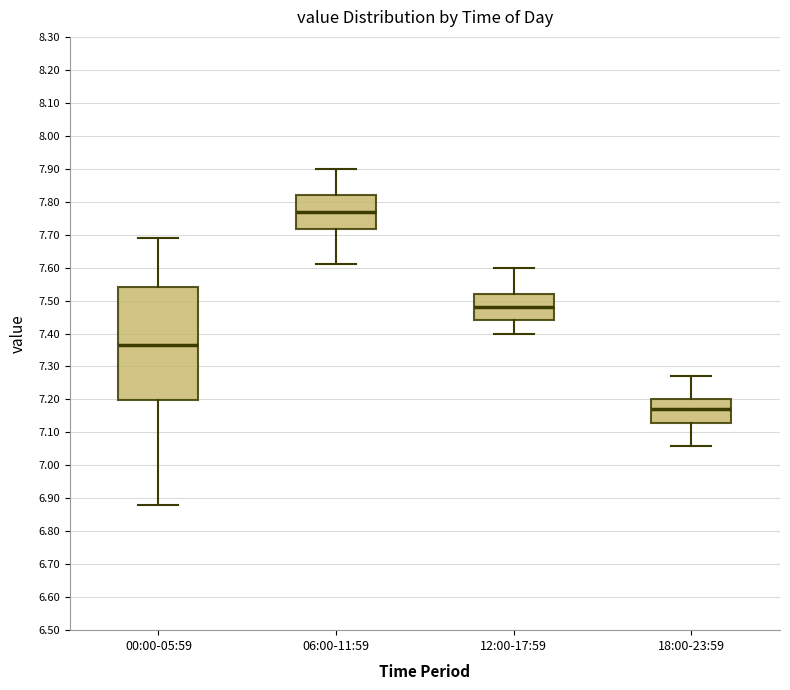

Reading left to right, transcribe this box plot: for each box, give where its median line is, the range the box spans, and where its two whiskers end, as read against the y-axis. The values are not printed on the chart, so give them approximately, as read against the axis.

00:00-05:59: median 7.37, box 7.20 to 7.54, whiskers 6.88 to 7.69
06:00-11:59: median 7.77, box 7.72 to 7.82, whiskers 7.61 to 7.90
12:00-17:59: median 7.48, box 7.44 to 7.52, whiskers 7.40 to 7.60
18:00-23:59: median 7.17, box 7.13 to 7.20, whiskers 7.06 to 7.27